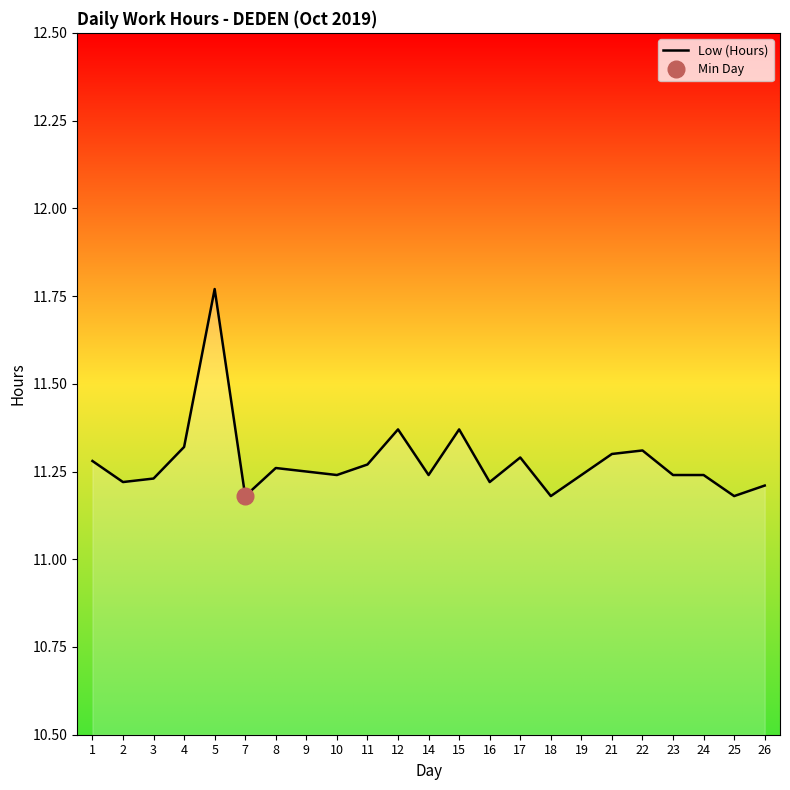

The value at 24 is 11.2. True or false?

True